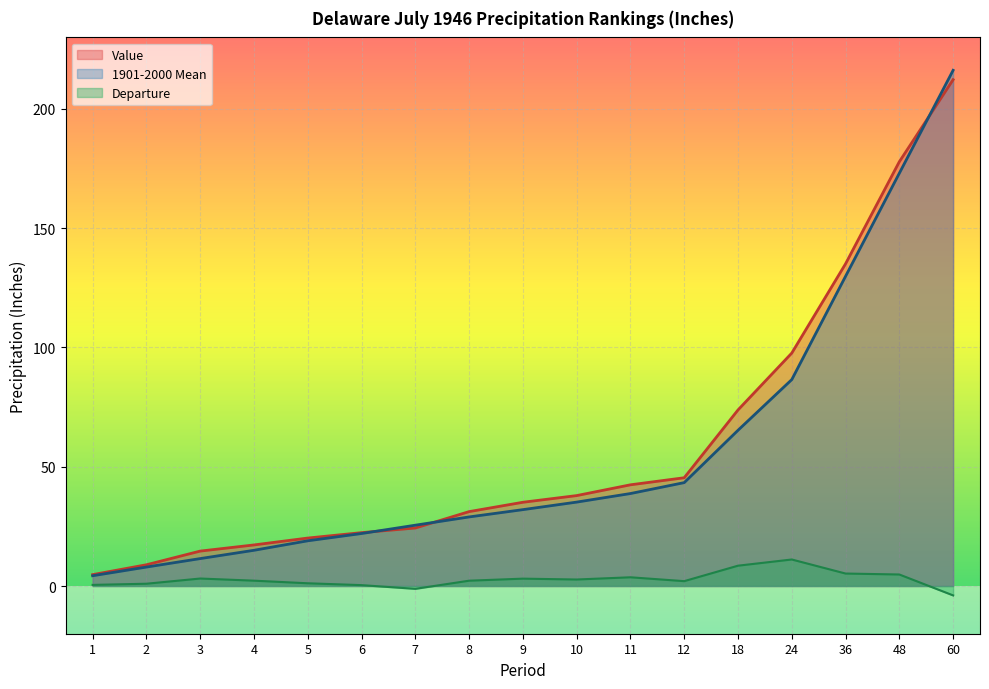

How many times do Value and 1901-2000 Mean cross each other?

3